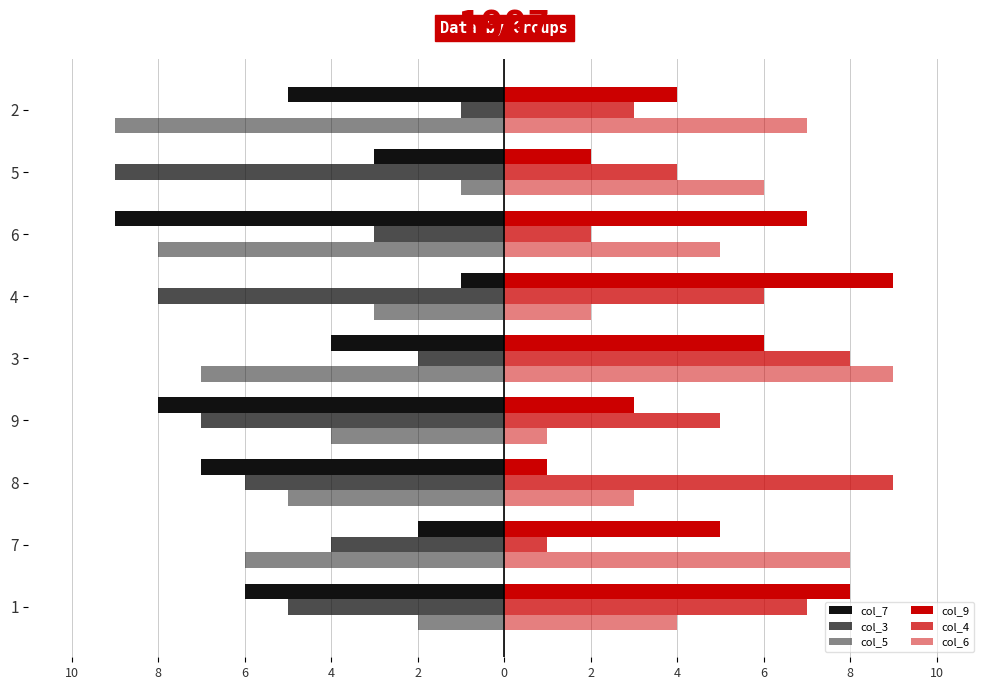

How many values in the col_3 series are below -5?

4